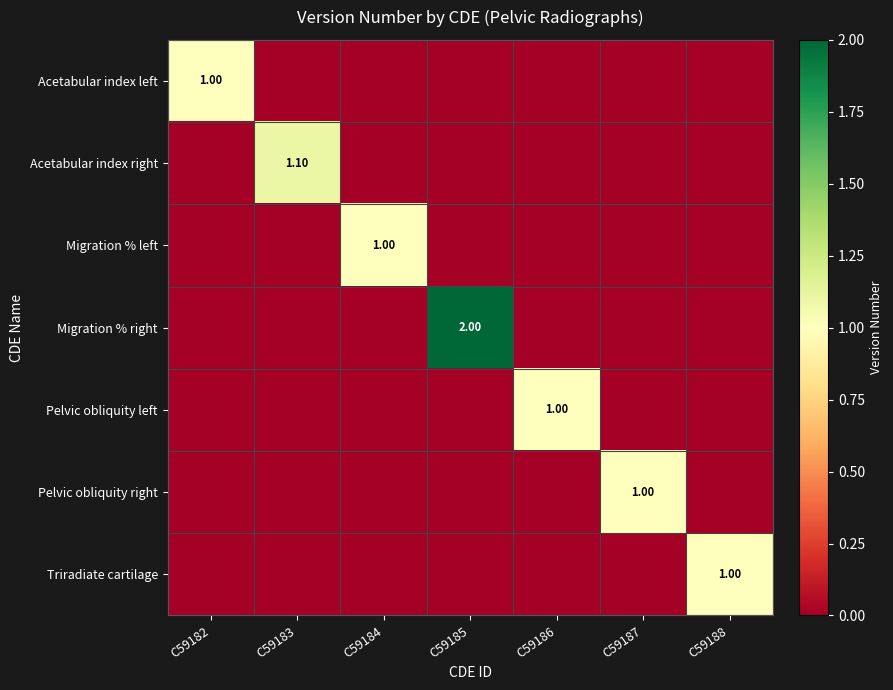

What is the difference between the highest and lowest values at C59185?

2.0